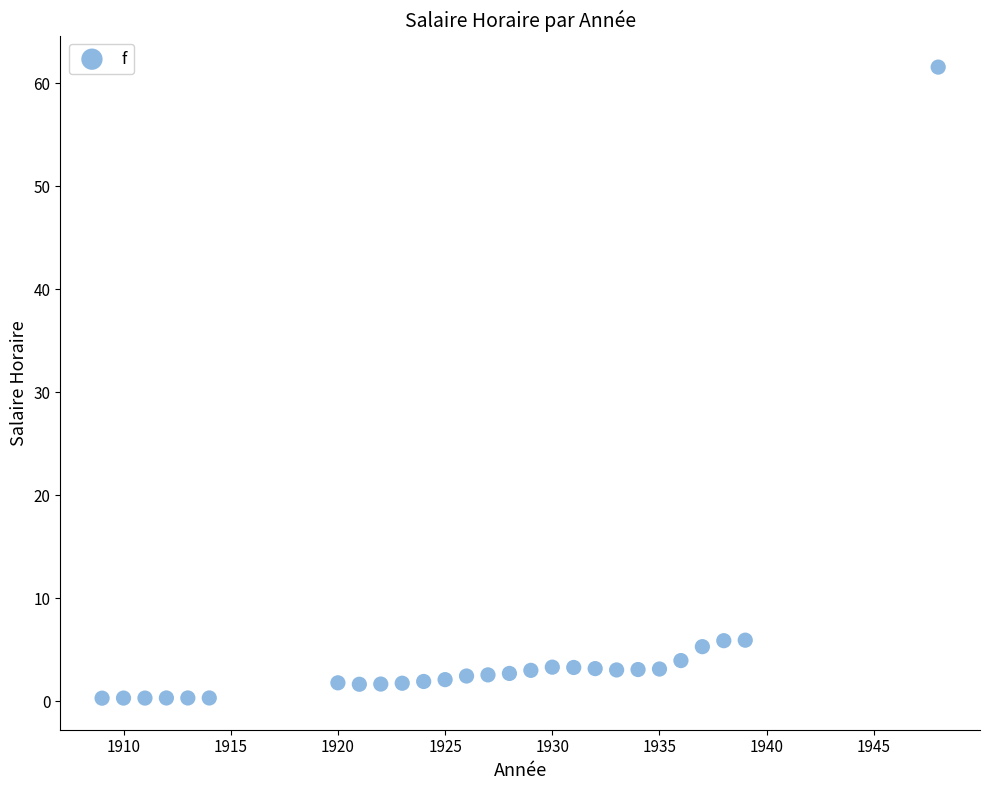

What is the range of X values (max minus min)?

39.0